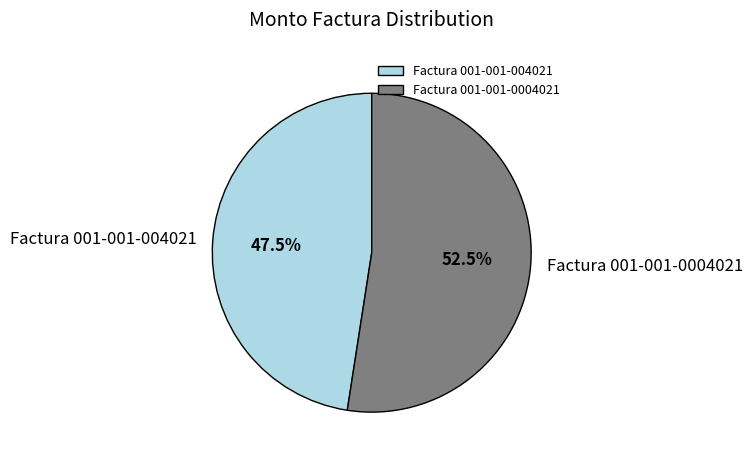

Which category has the smallest portion of the pie?

Factura 001-001-004021